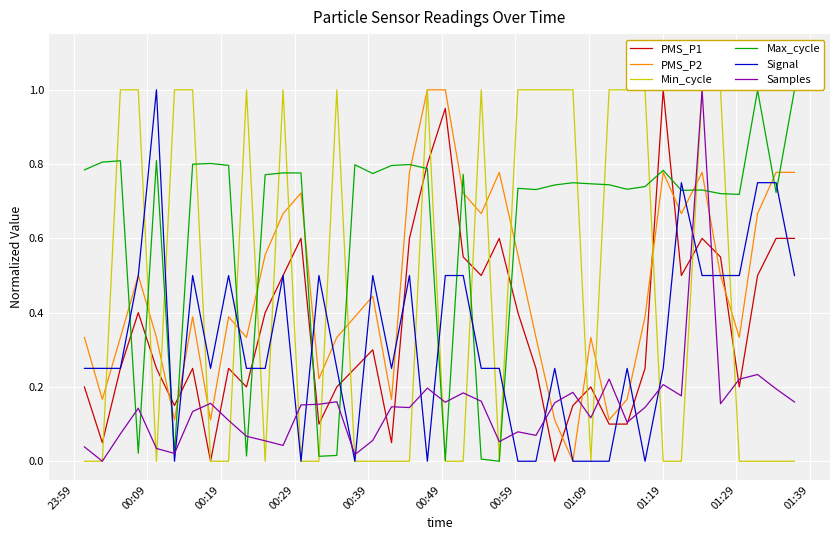

Which series has the largest total across all categories?

Max_cycle